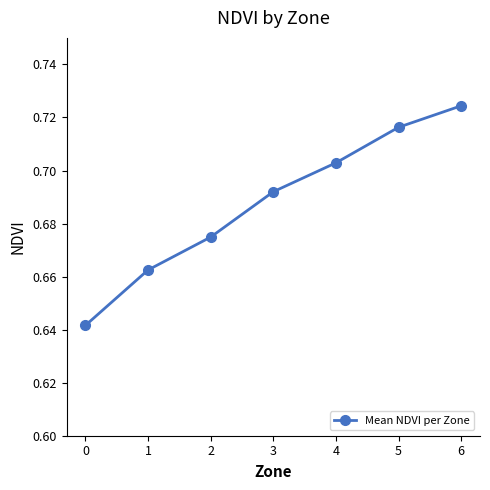

What is the change in value from 1 to 5?

+0.1